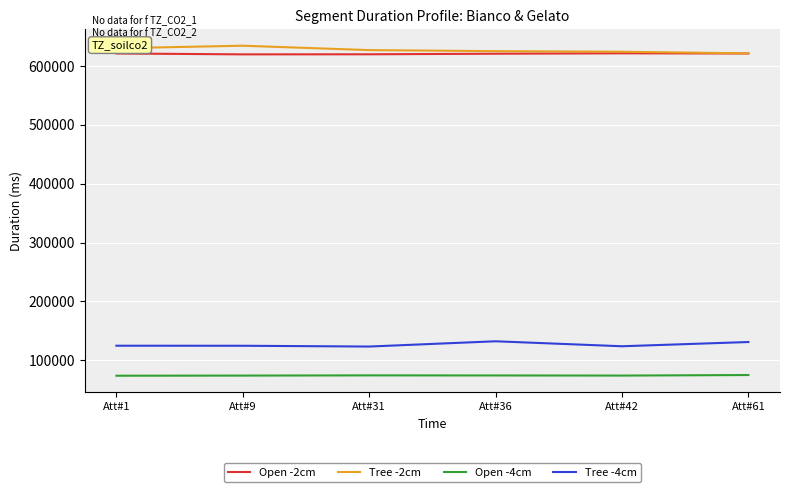

True or false: Open -4cm and Open -2cm intersect in this chart.

False